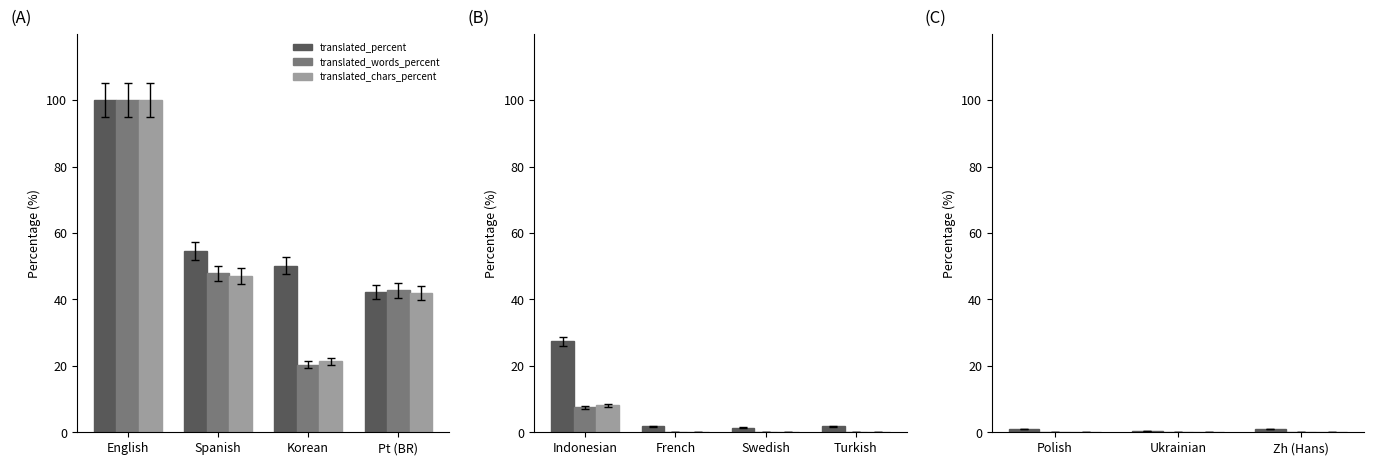

Rank the series at English from highest to lowest value.

translated_percent, translated_words_percent, translated_chars_percent